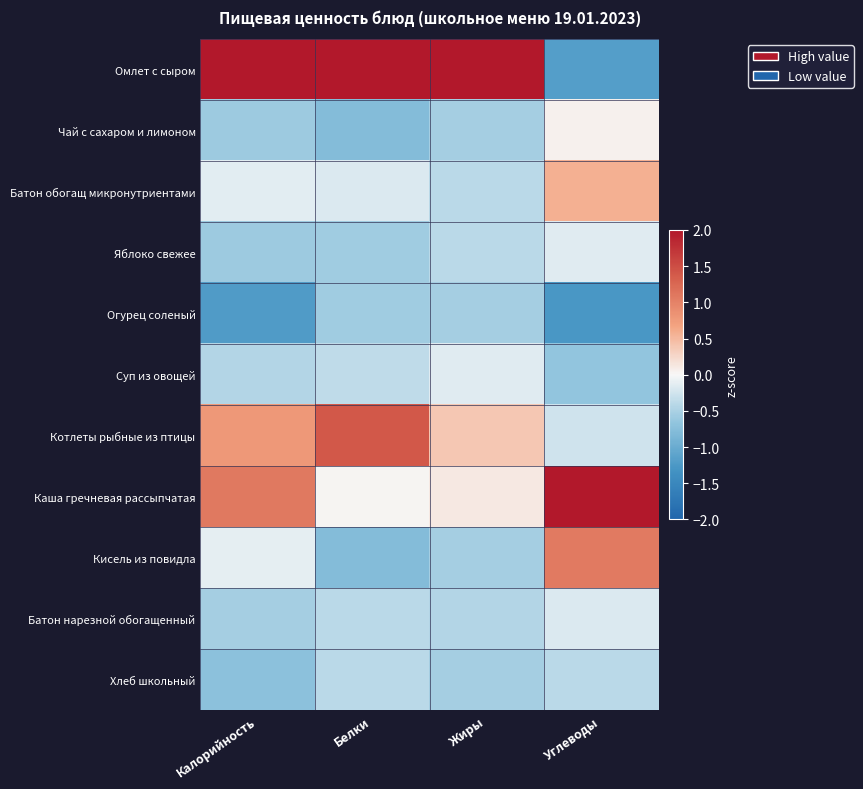

At which category is the sum across all series the highest?

Углеводы